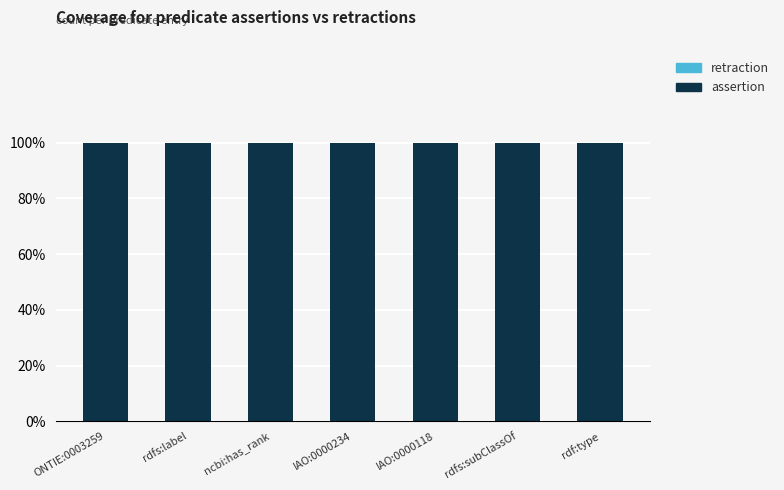

List the series in order of their overall mean, highest first.

assertion, retraction